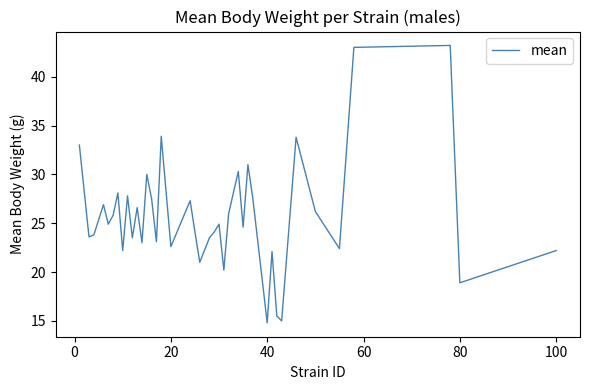

What is the minimum value shown in the chart?

14.8